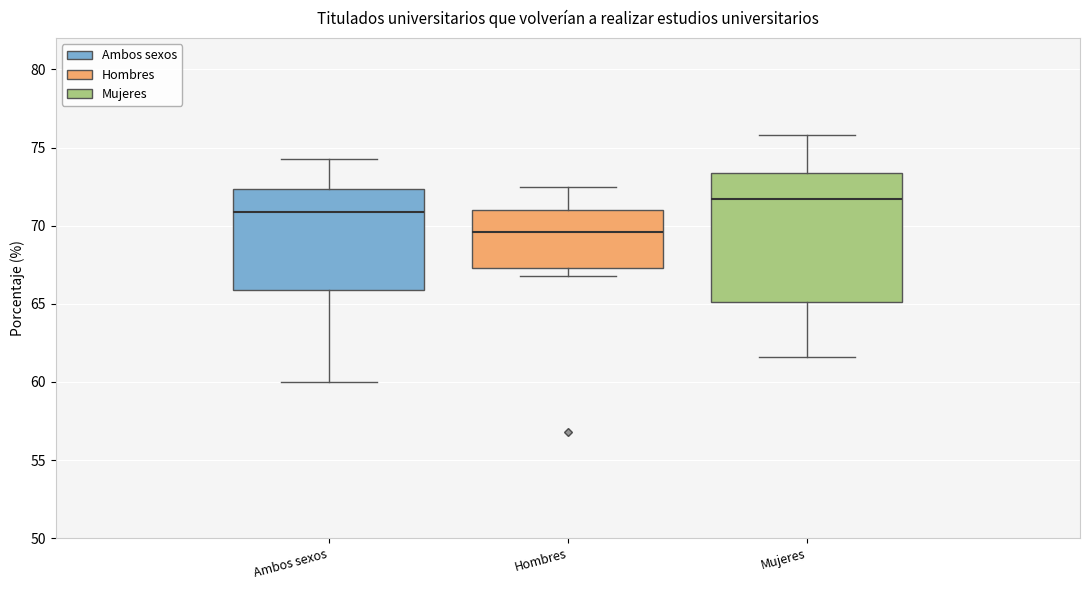

Reading left to right, read every box against the y-axis: the position of its median line, the range the box covers, and the ends of its whiskers. The values are not printed on the chart, so give them approximately, as read against the axis.

Ambos sexos: median 71.0, box 66.0 to 72.5, whiskers 60.0 to 74.5
Hombres: median 69.5, box 67.5 to 71.0, whiskers 67.0 to 72.5
Mujeres: median 71.5, box 65.0 to 73.5, whiskers 61.5 to 76.0